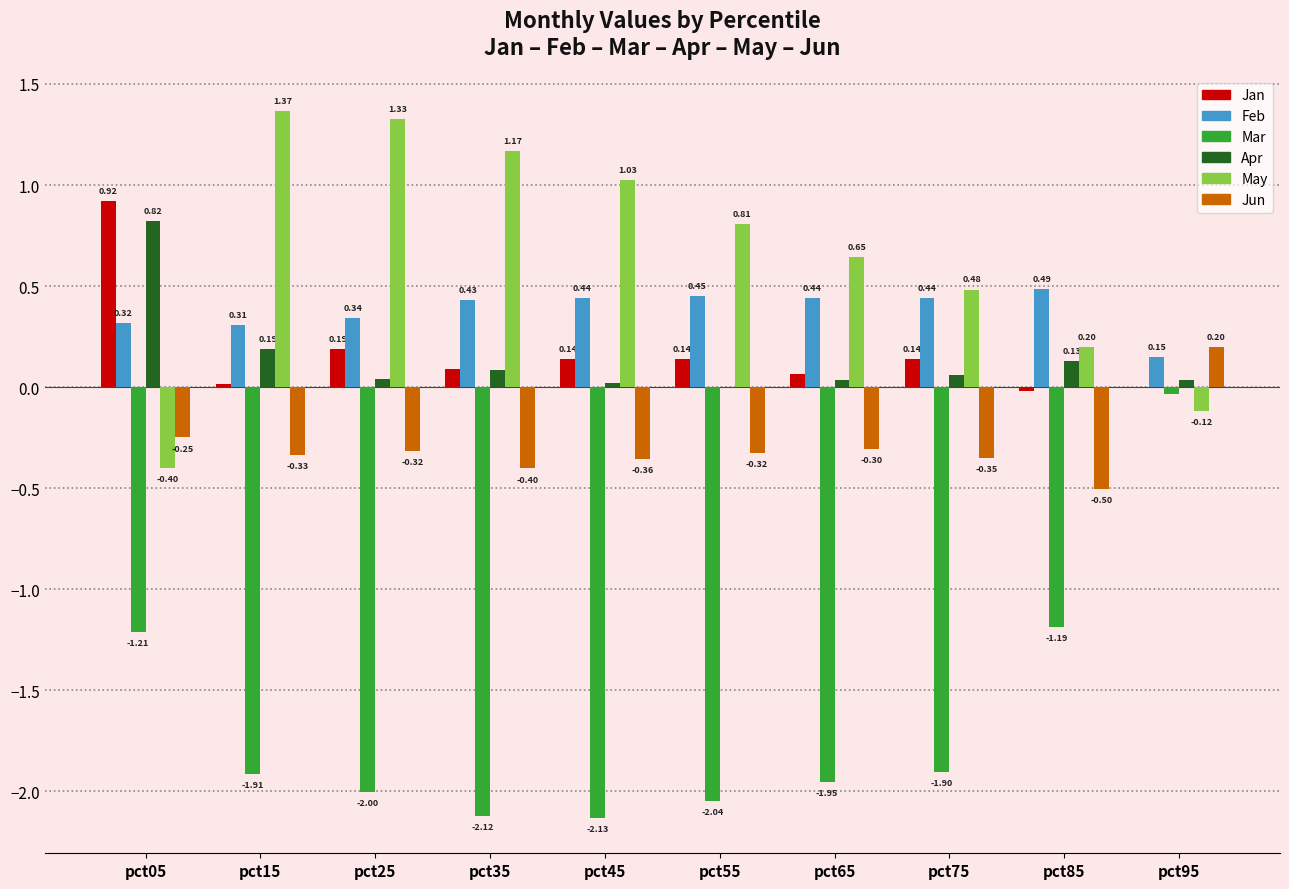

How many groups of bars are there?

10